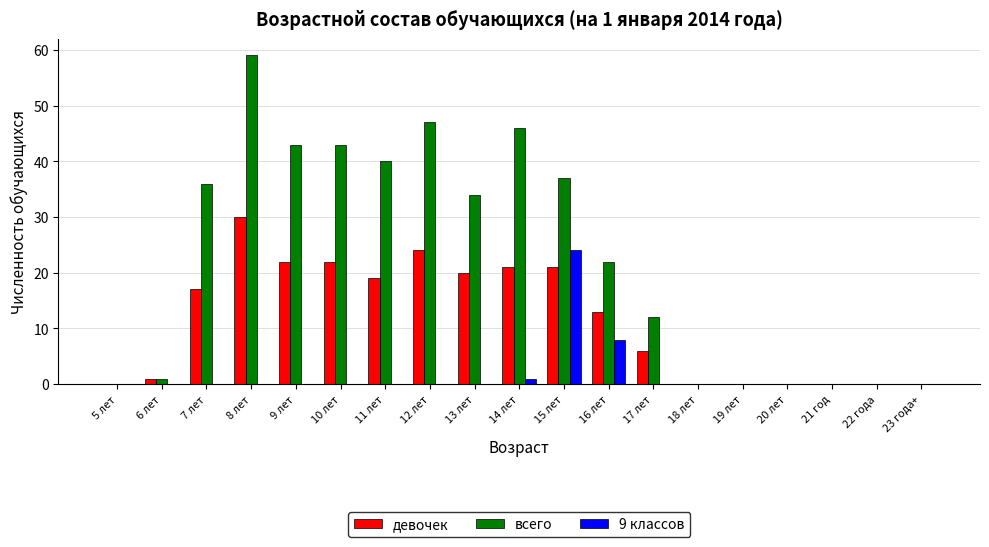

Are the bars grouped side by side (vs. stacked)?

Yes